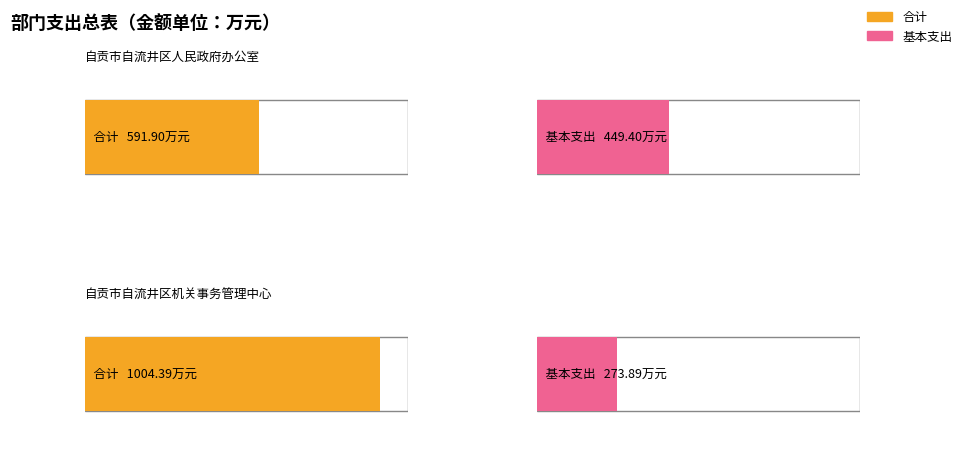

What is the difference between the 合计 values at 自贡市自流井区机关事务管理中心 and 自贡市自流井区人民政府办公室?

412.5